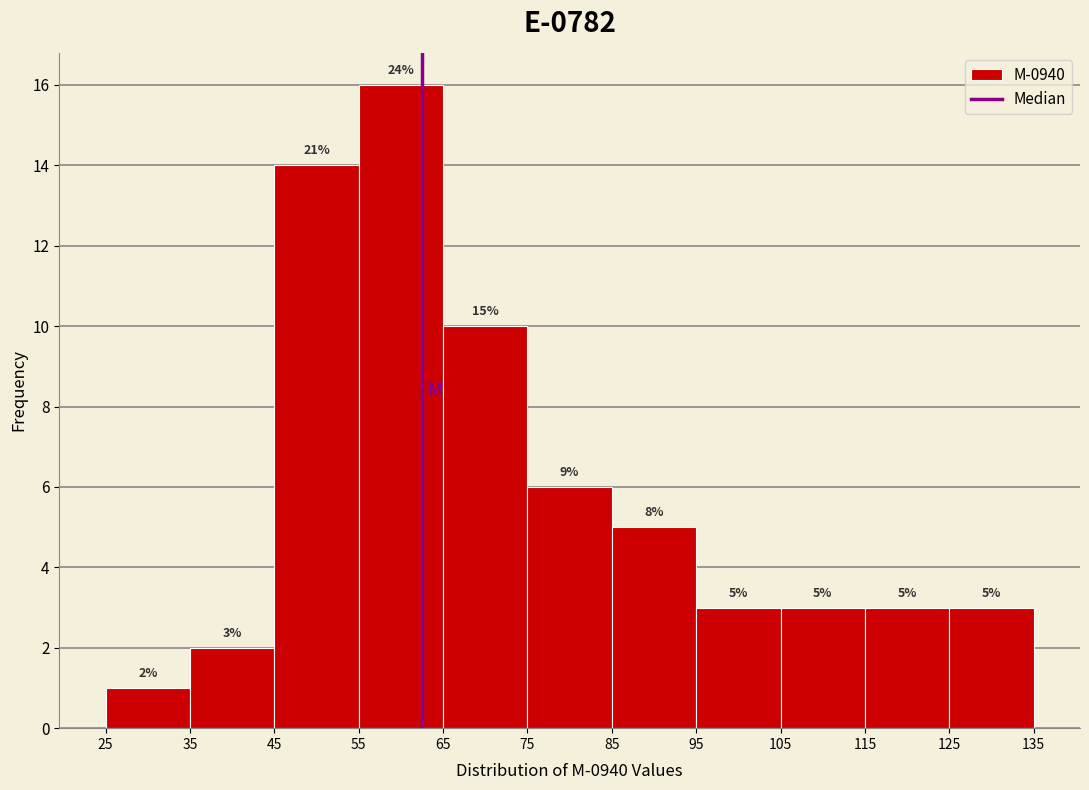

Which range on the x-axis has the tallest bar?

55 to 65